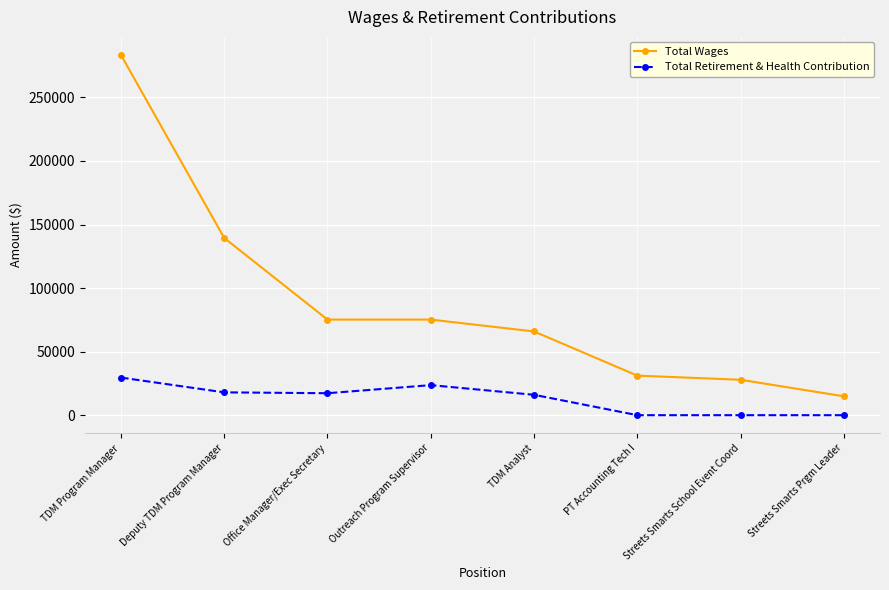

What is the label of the 7th point from the right?

Deputy TDM Program Manager